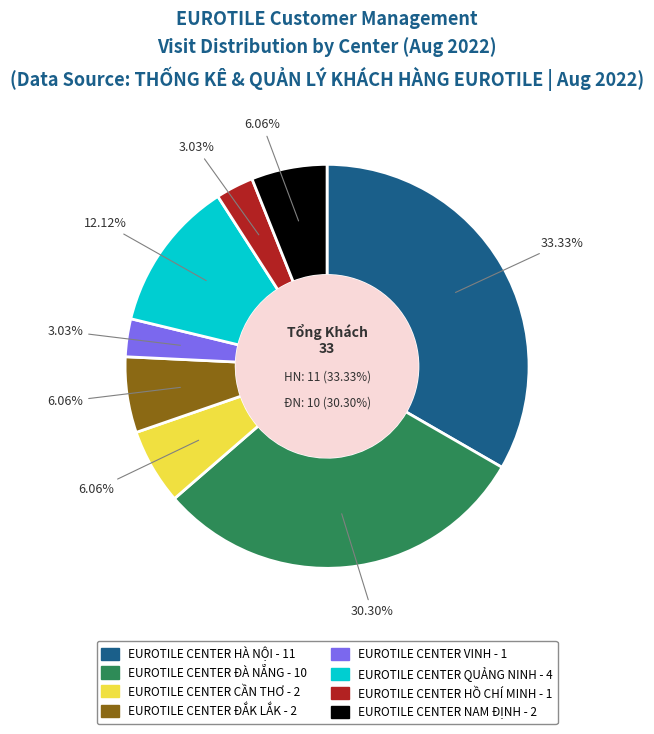

Which category has the smallest portion of the pie?

EUROTILE CENTER VINH